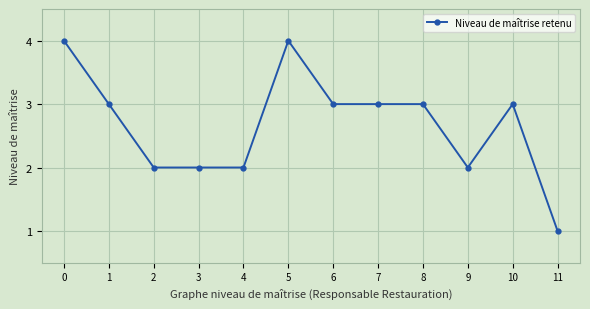

Is this an area chart (filled region under the line)?

No